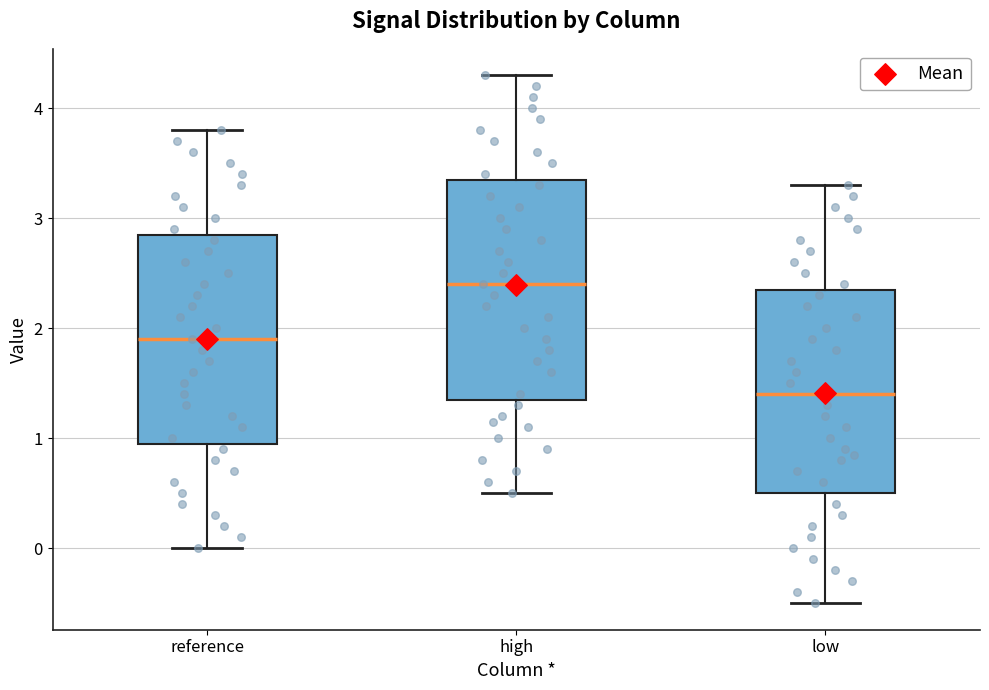

Reading left to right, transcribe this box plot: for each box, give where its median line is, the range the box spans, and where its two whiskers end, as read against the y-axis. The values are not printed on the chart, so give them approximately, as read against the axis.

reference: median 1.9, box 1.0 to 2.9, whiskers 0.0 to 3.8
high: median 2.4, box 1.4 to 3.4, whiskers 0.5 to 4.3
low: median 1.4, box 0.5 to 2.3, whiskers -0.5 to 3.3